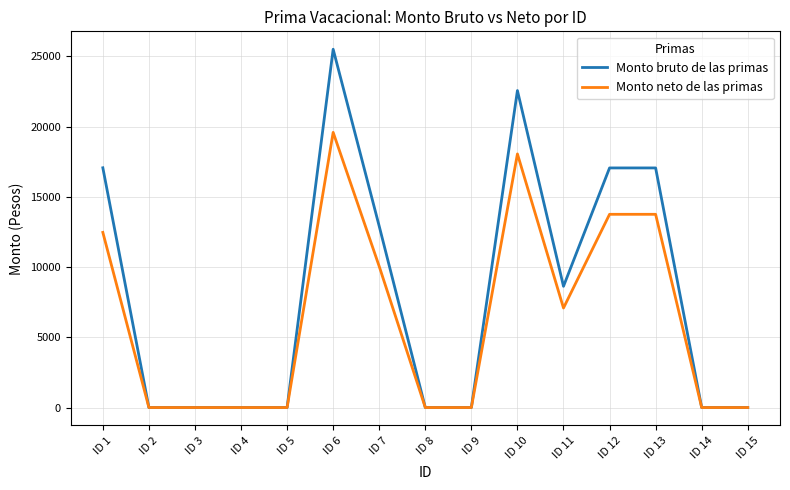

Which category has the highest value across all series?

ID 6